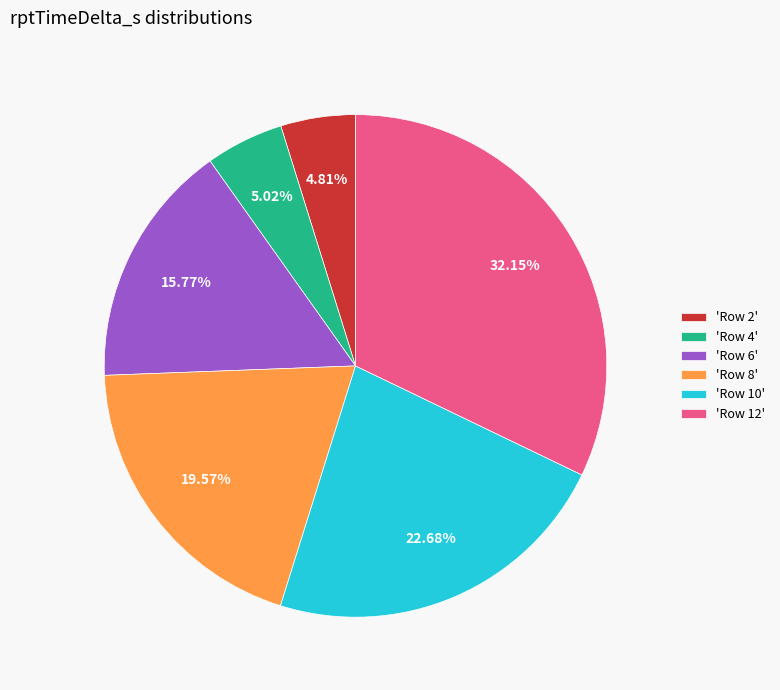

What is the ratio of the value at 'Row 6' to the value at 'Row 10'?

0.7